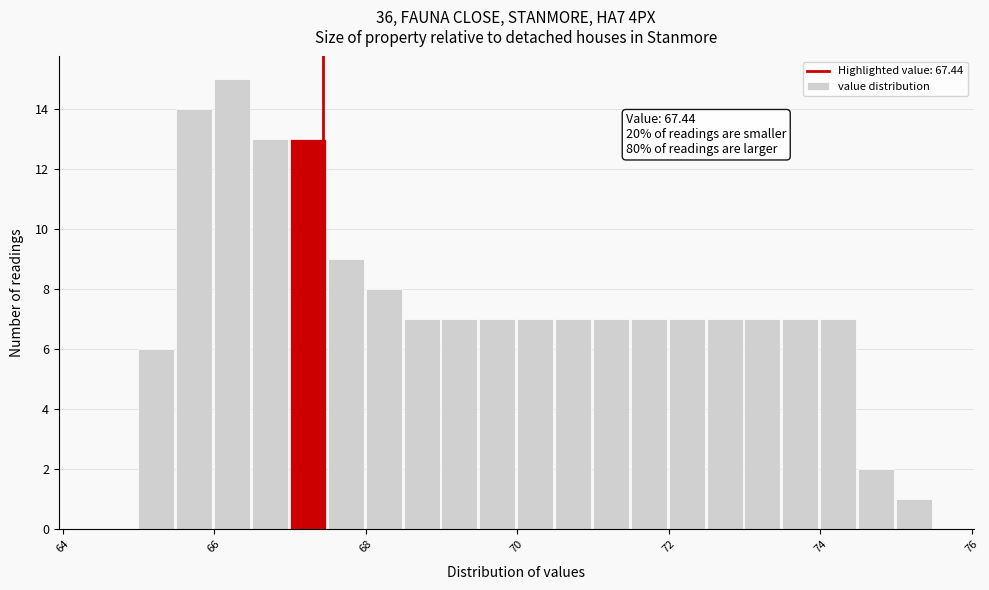

Around what value on the x-axis is the tallest bar? Give the approximate position of its centre, as read against the axis.

66.2